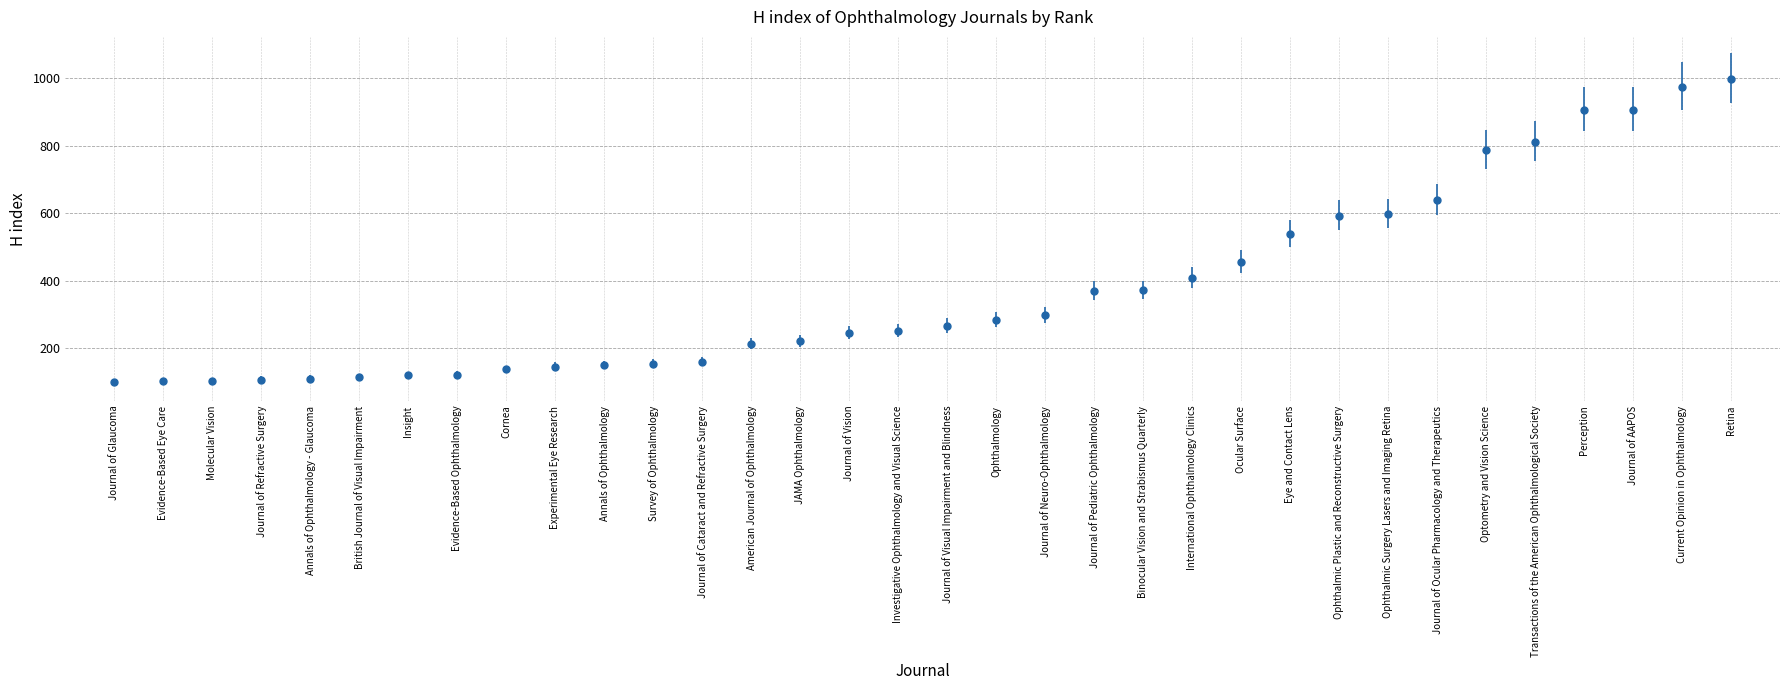

What value does the data have at Journal of Neuro-Ophthalmology?

298